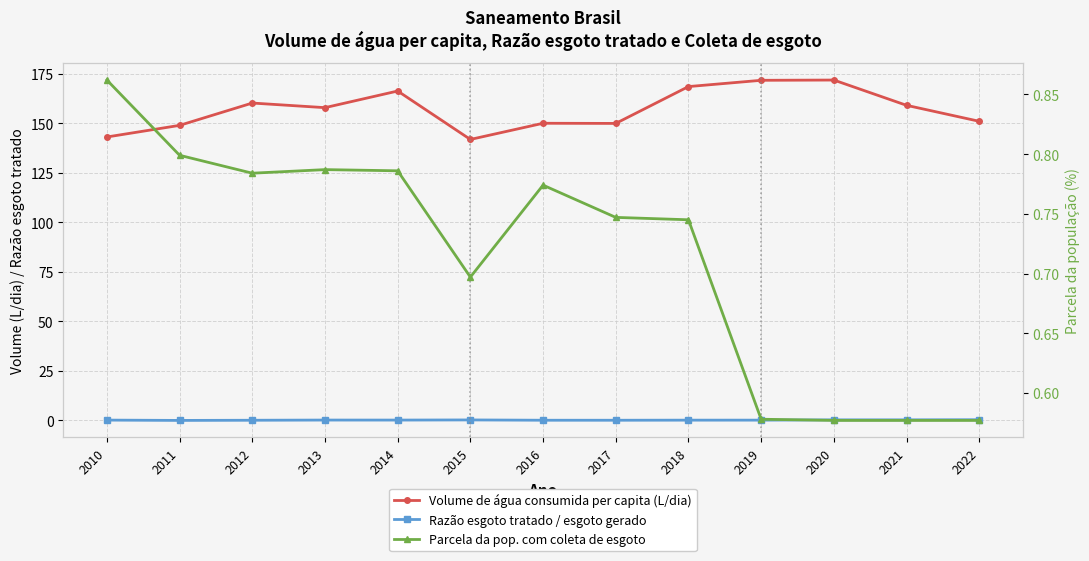

Which has a higher value, 2018 or 2015?

2018